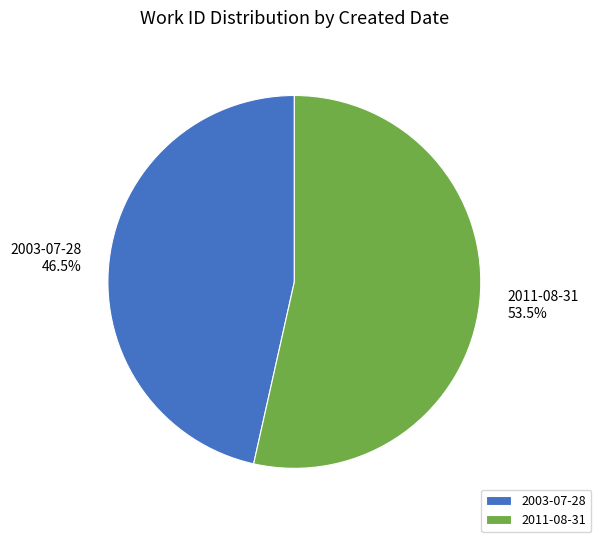

How many segments does this pie chart have?

2